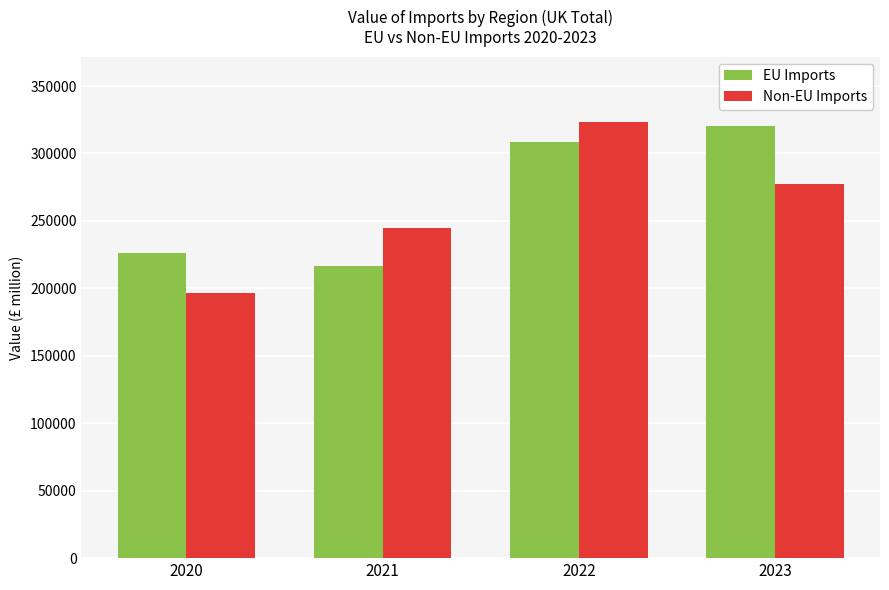

What is the spread (max minus min) of values at 2022?

14479